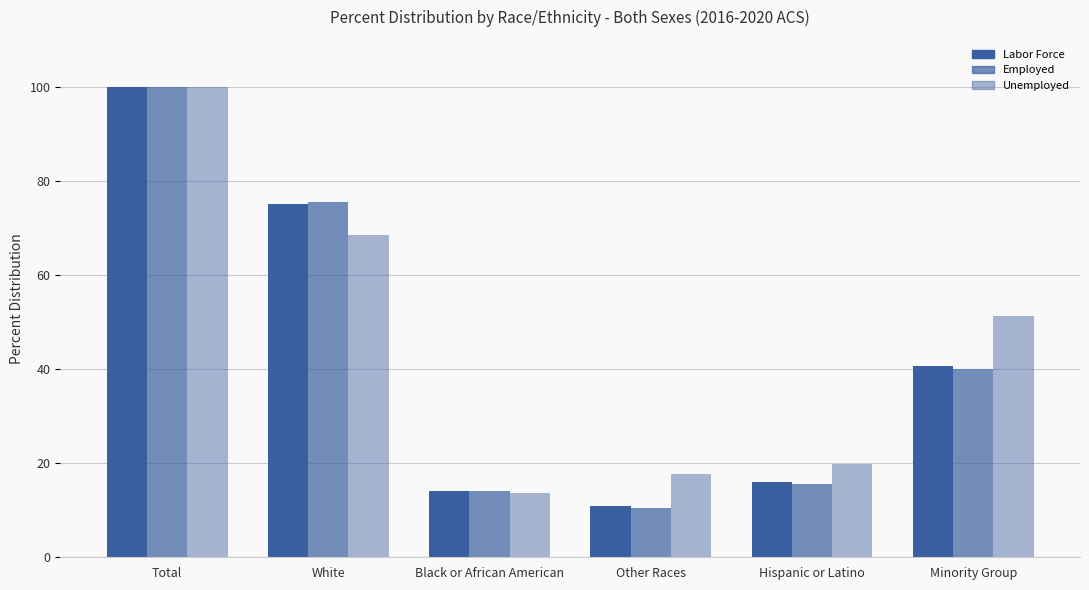

What is the difference between the Employed values at White and Total?

24.4